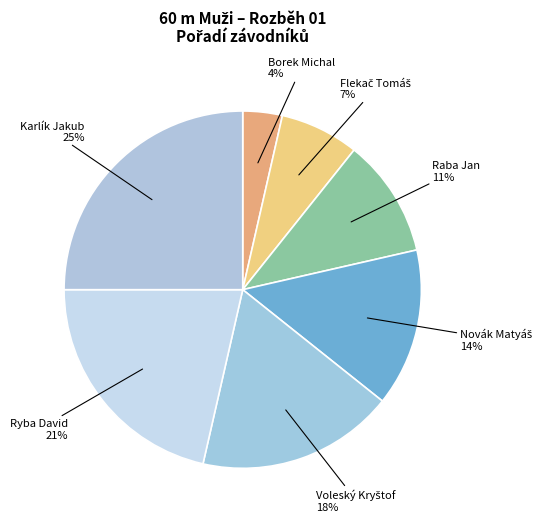

To the nearest percent, what is the average slice percentage?

14%